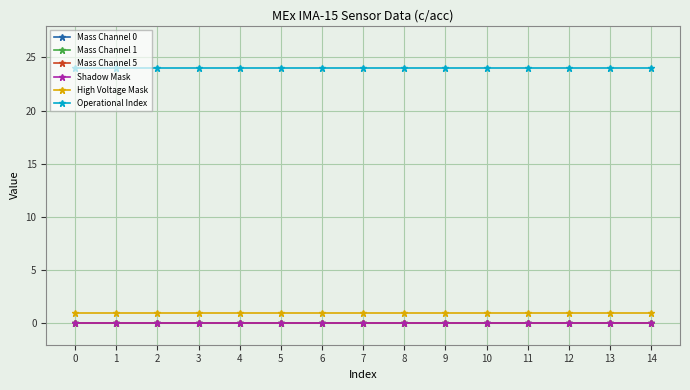

What is the maximum value for Operational Index?

24